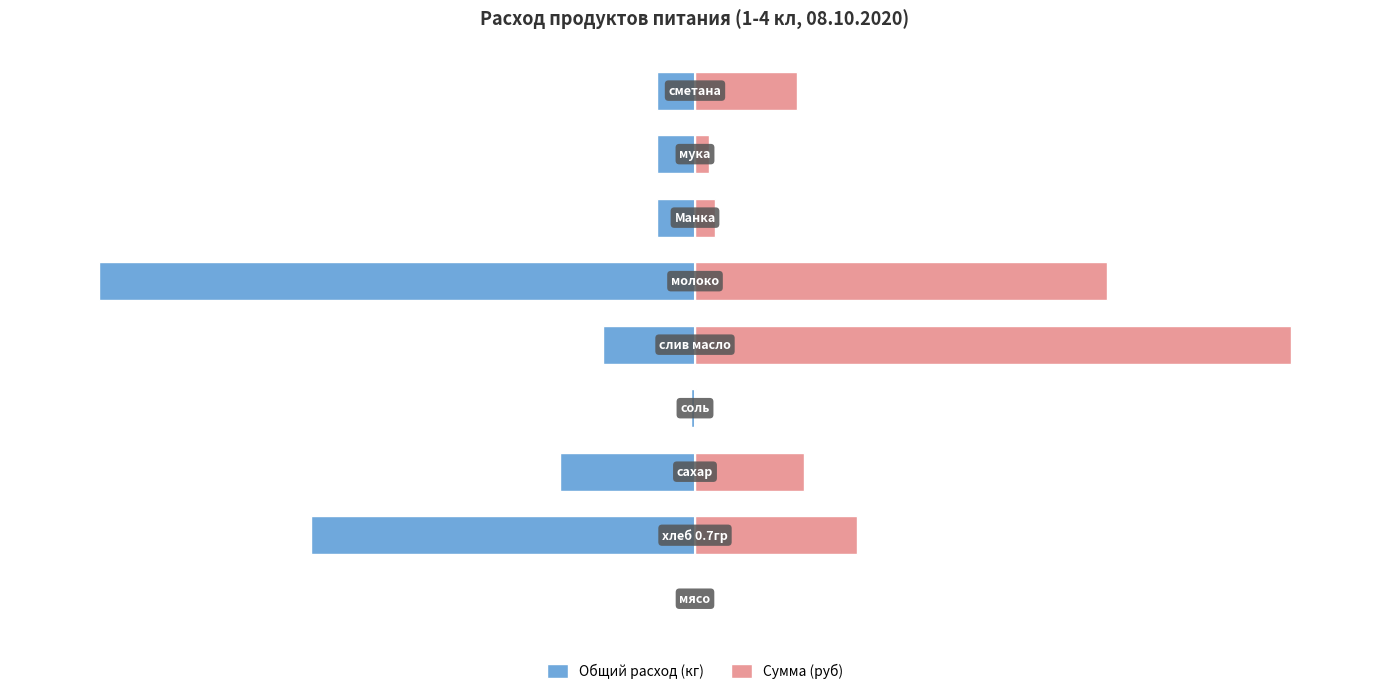

Which series has the largest total across all categories?

Сумма (руб)